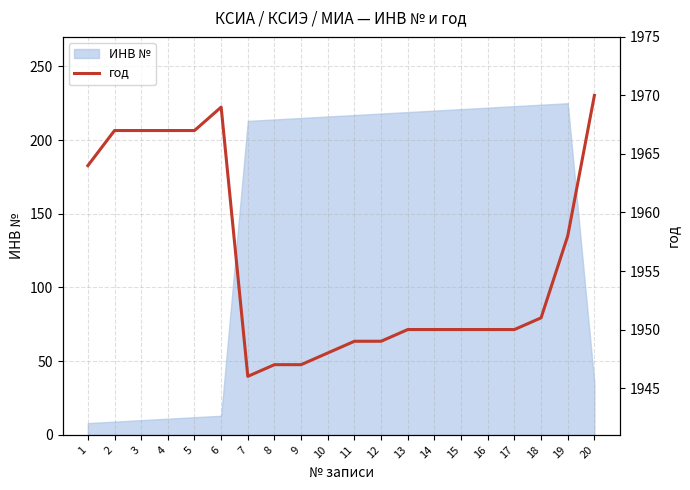

What is the difference between the second highest and minimum values?

23